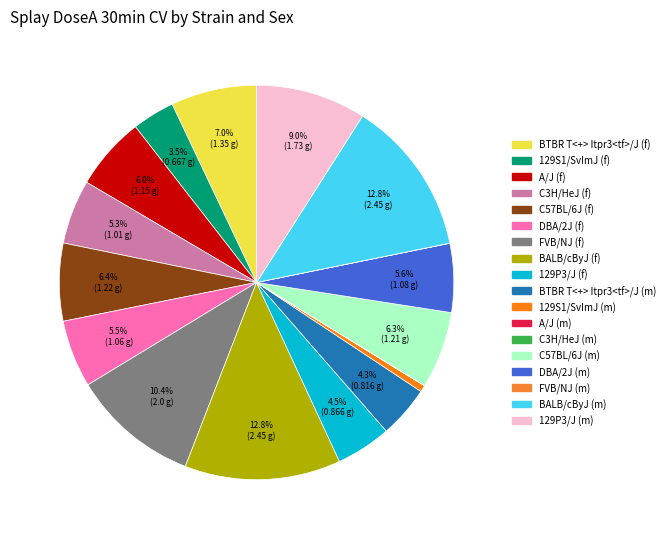

To the nearest percent, what is the combined percentage of 129S1/SvImJ (m) and BALB/cByJ (m)?

13%